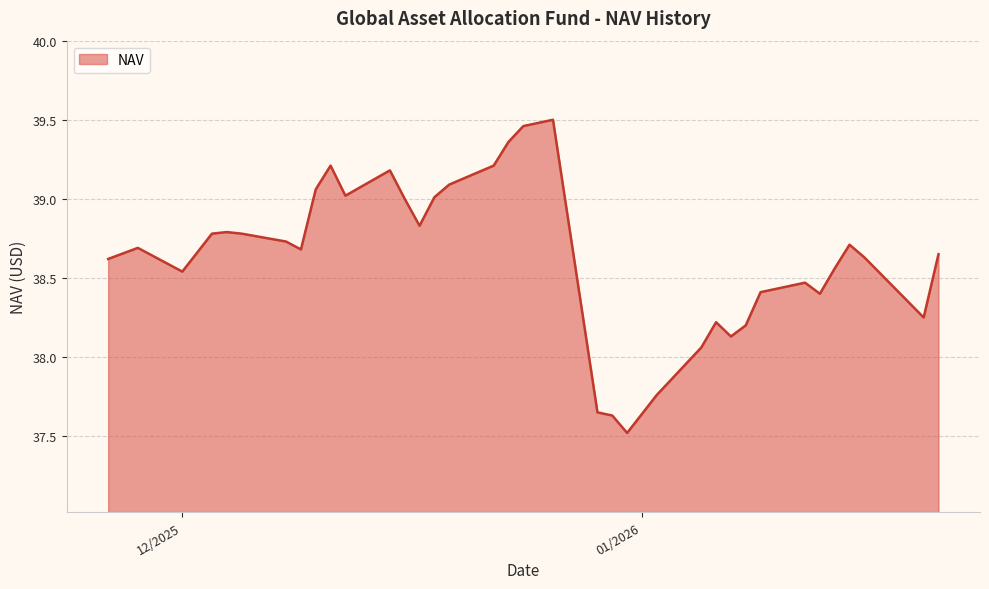

What is the minimum value shown in the chart?

37.5